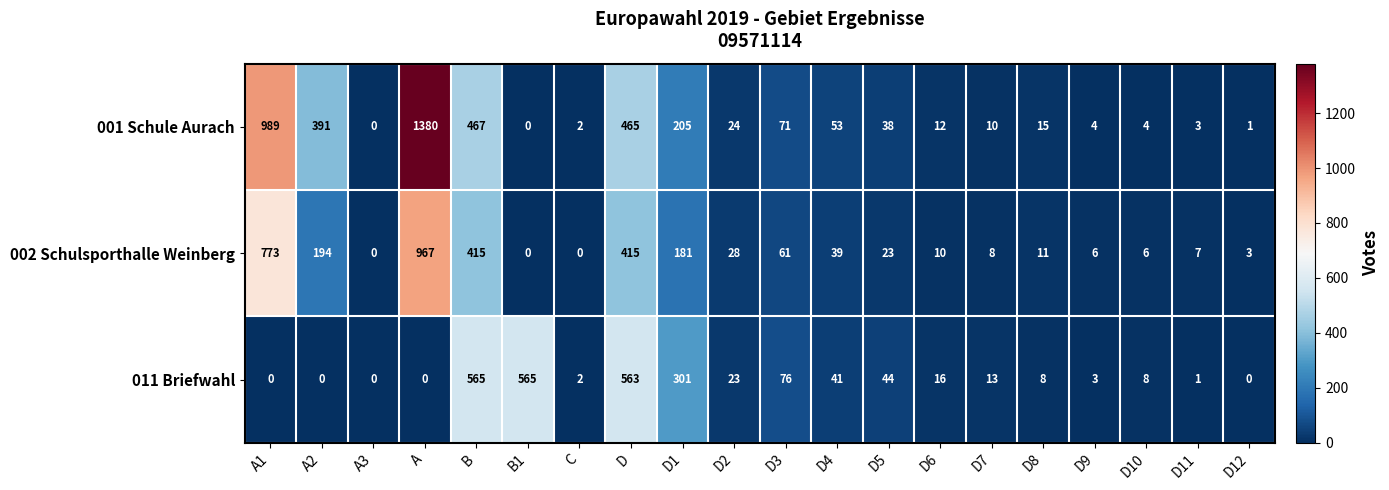

The 002 Schulsporthalle Weinberg series shows 10 at D6. True or false?

True